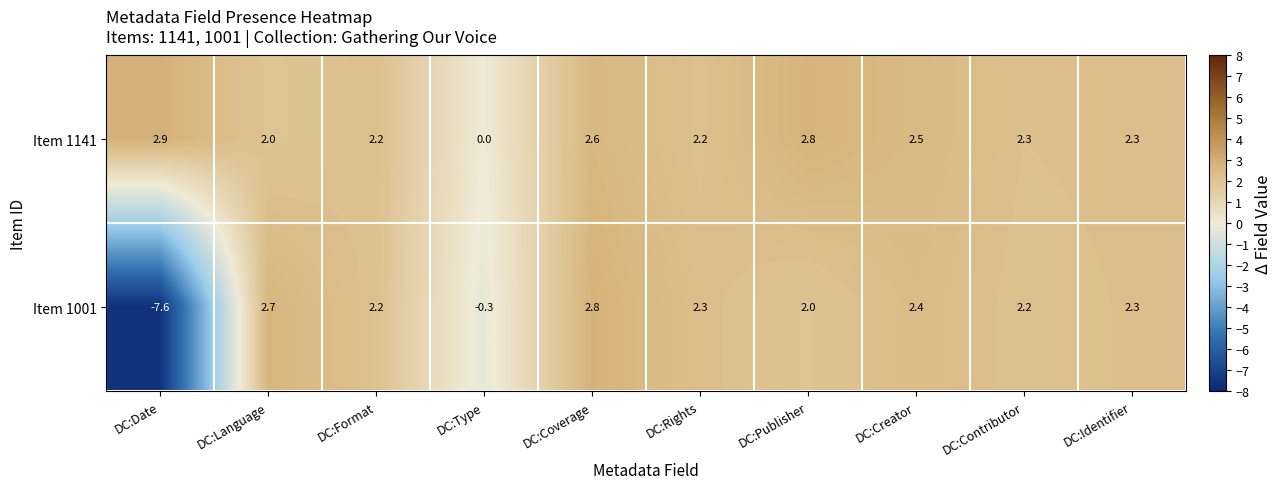

List the series in order of their peak value, highest first.

row_0, row_1